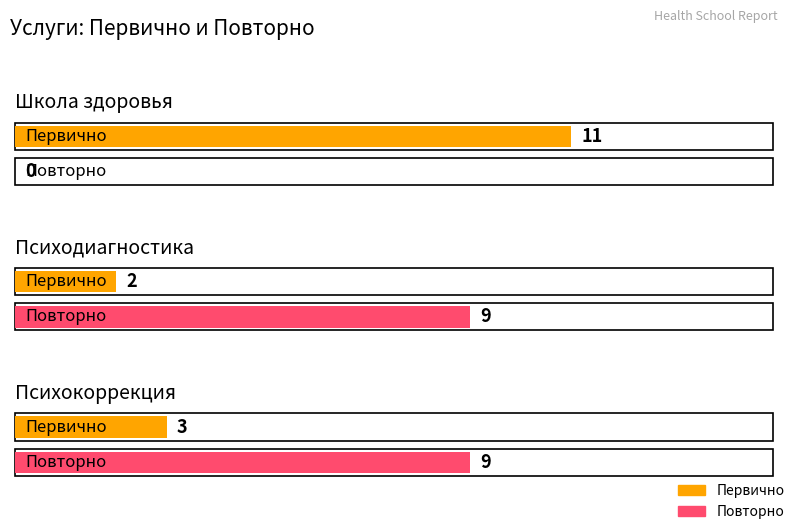

What is the maximum value for Повторно?

9